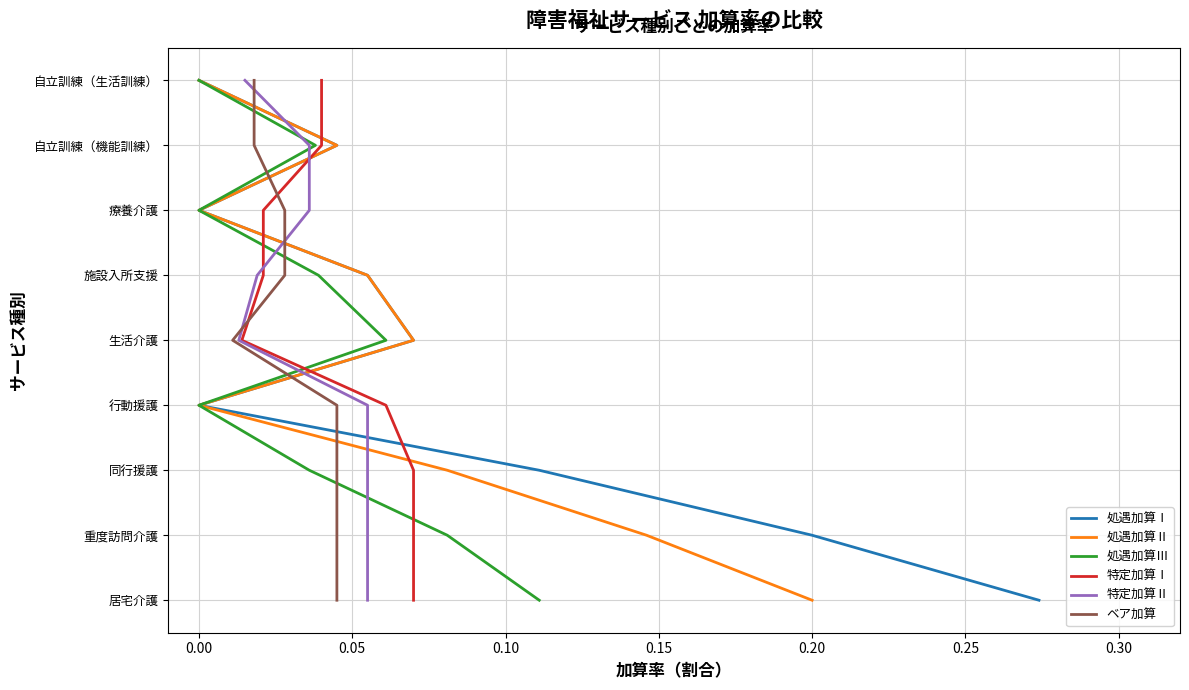

Is this an area chart (filled region under the line)?

No